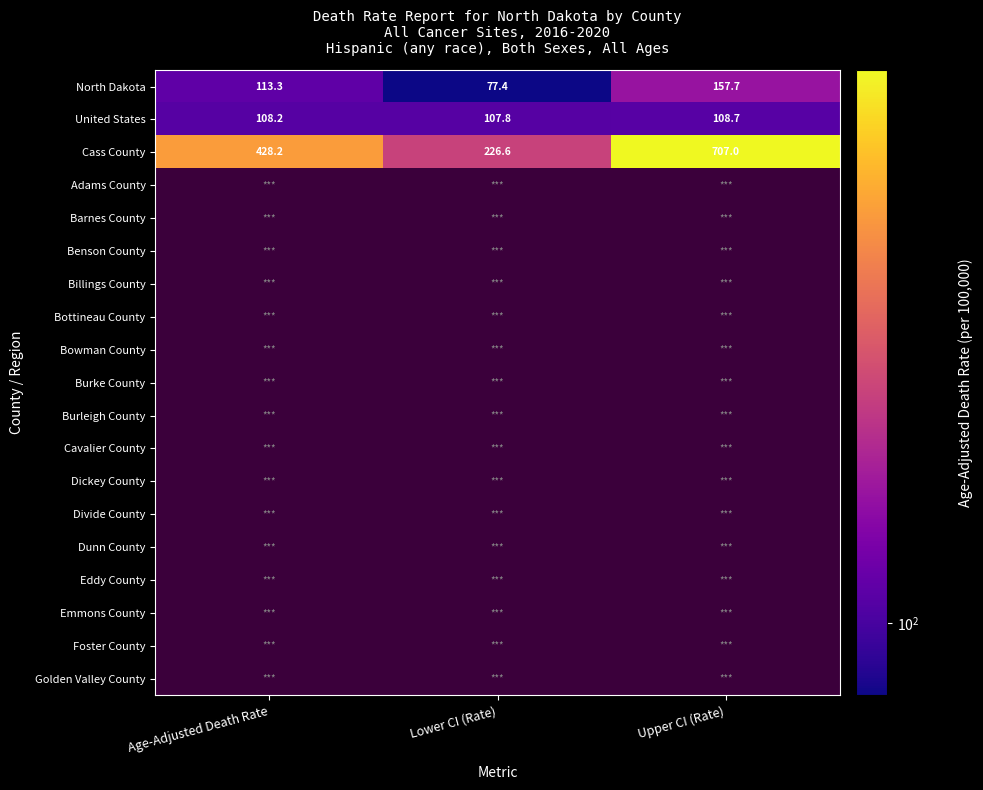

Which label corresponds to the largest value in the chart?

Upper CI (Rate)